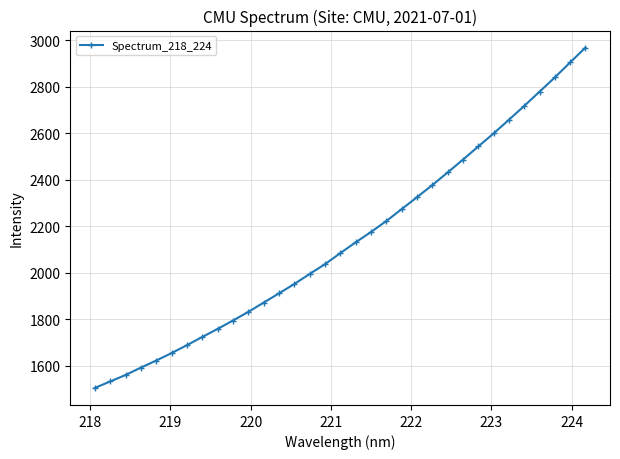

What is the value of the 3rd point from the left?

1561.1